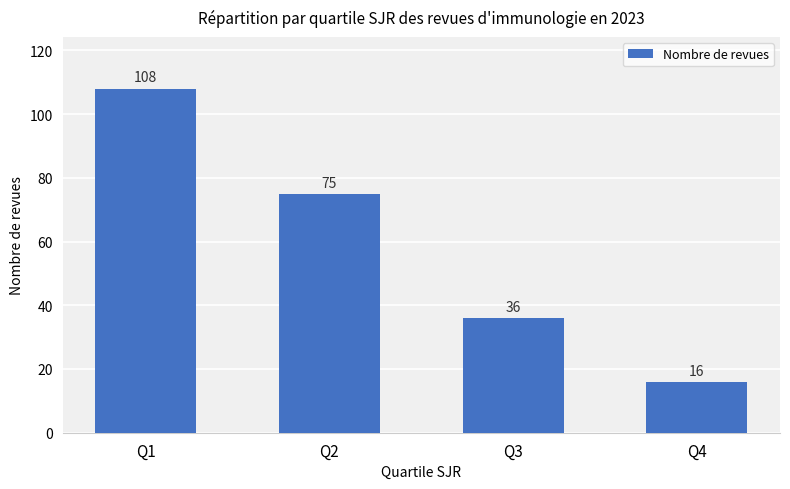

How many categories are shown in the chart?

4